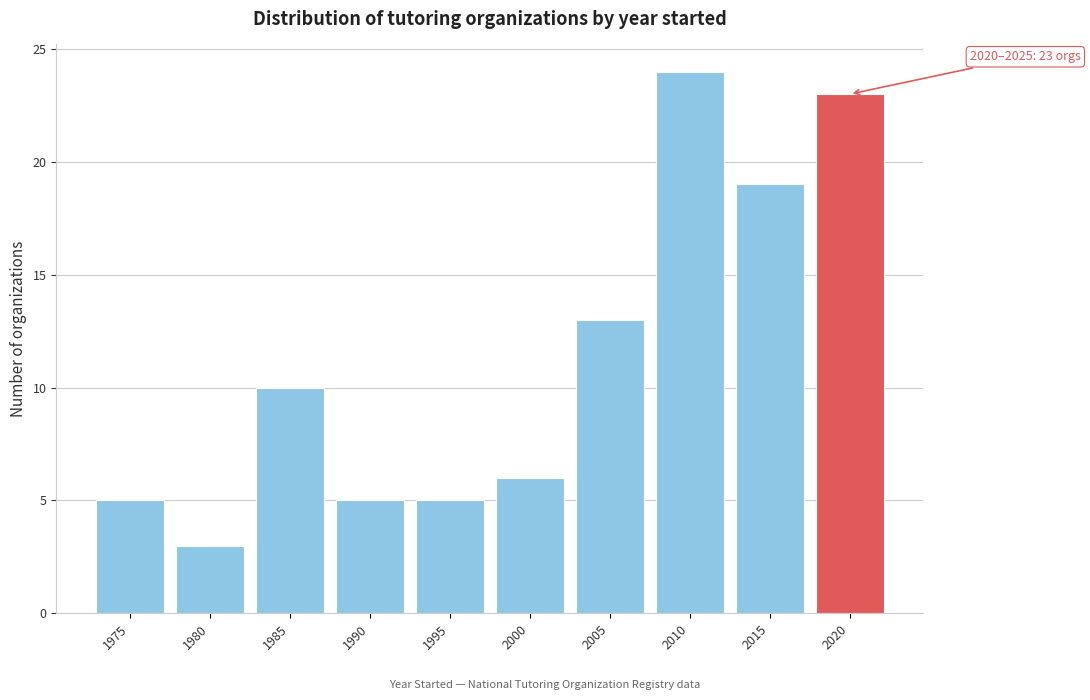

Reading left to right, extract all data points from this chart.

1975=5	1980=3	1985=10	1990=5	1995=5	2000=6	2005=13	2010=24	2015=19	2020=23